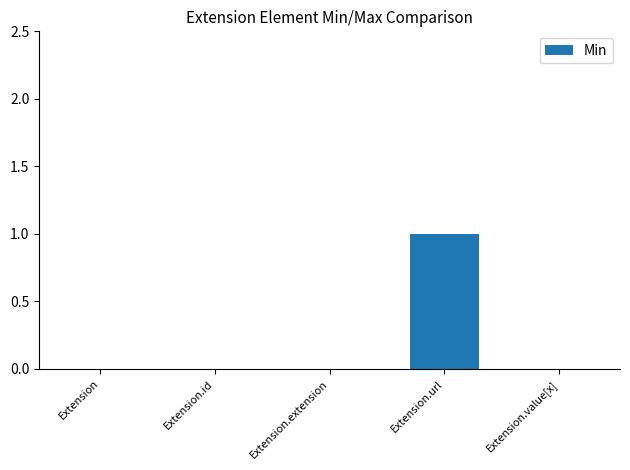

Reading left to right, what are all the values shown in this chart?

Extension=0	Extension.id=0	Extension.extension=0	Extension.url=1	Extension.value[x]=0